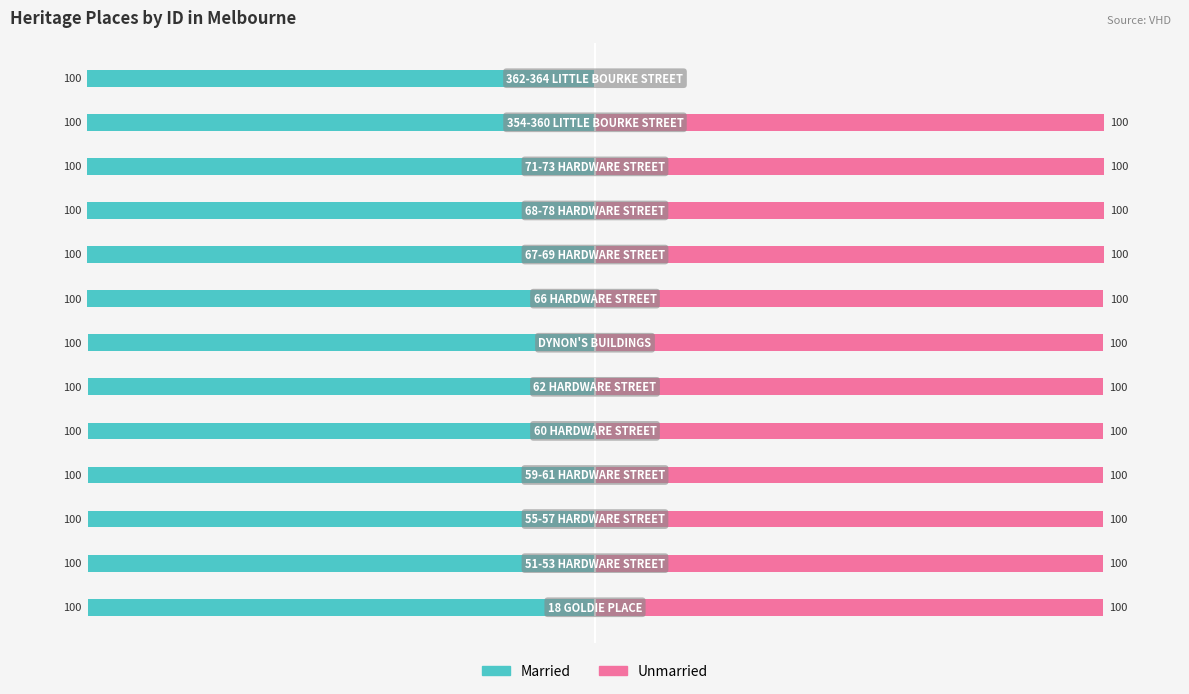

Reading left to right, what are all the values shown in this chart?

Married: -99.7	-99.7	-99.7	-99.7	-99.7	-99.7	-99.8	-99.8	-99.8	-99.8	-99.8	-99.8	-99.8
Unmarried: 99.8	99.9	99.9	99.9	99.9	99.9	99.9	100.0	100.0	100.0	100.0	100.0	0.0